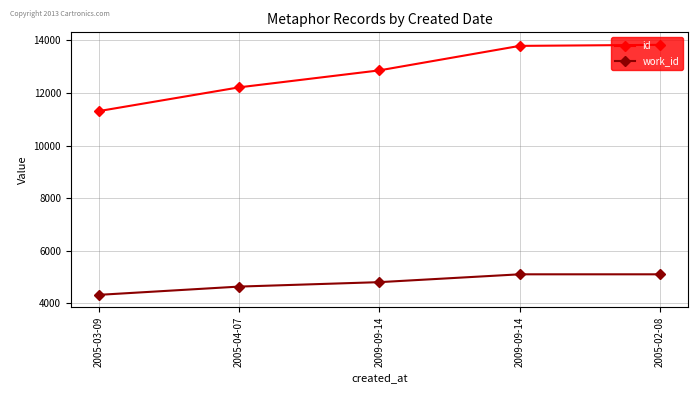

What are all the series names shown in the legend?

id, work_id